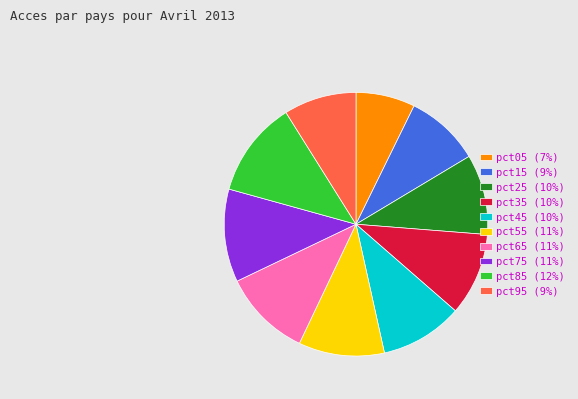

Do pct25 (10%) and pct35 (10%) together represent more than half of the pie?

No